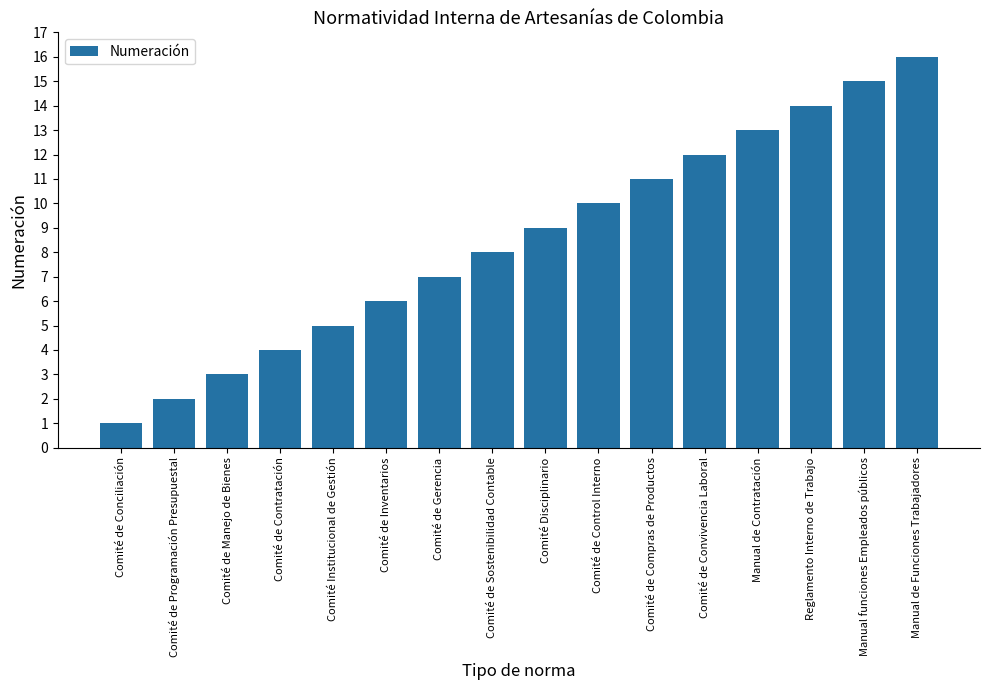

Count the number of data series in this chart.

1